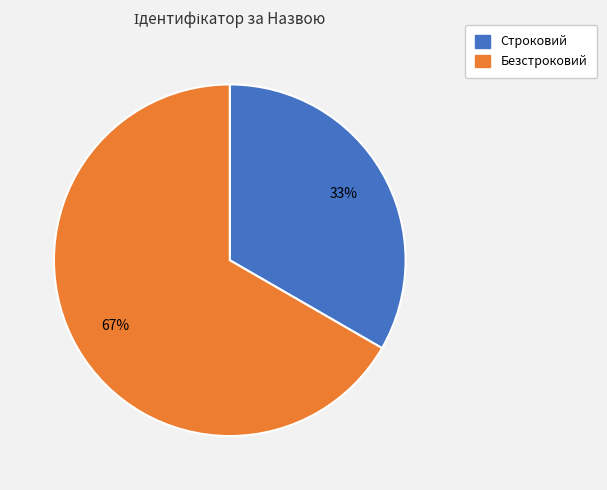

Is it true that Безстроковий is 67% of the pie?

True